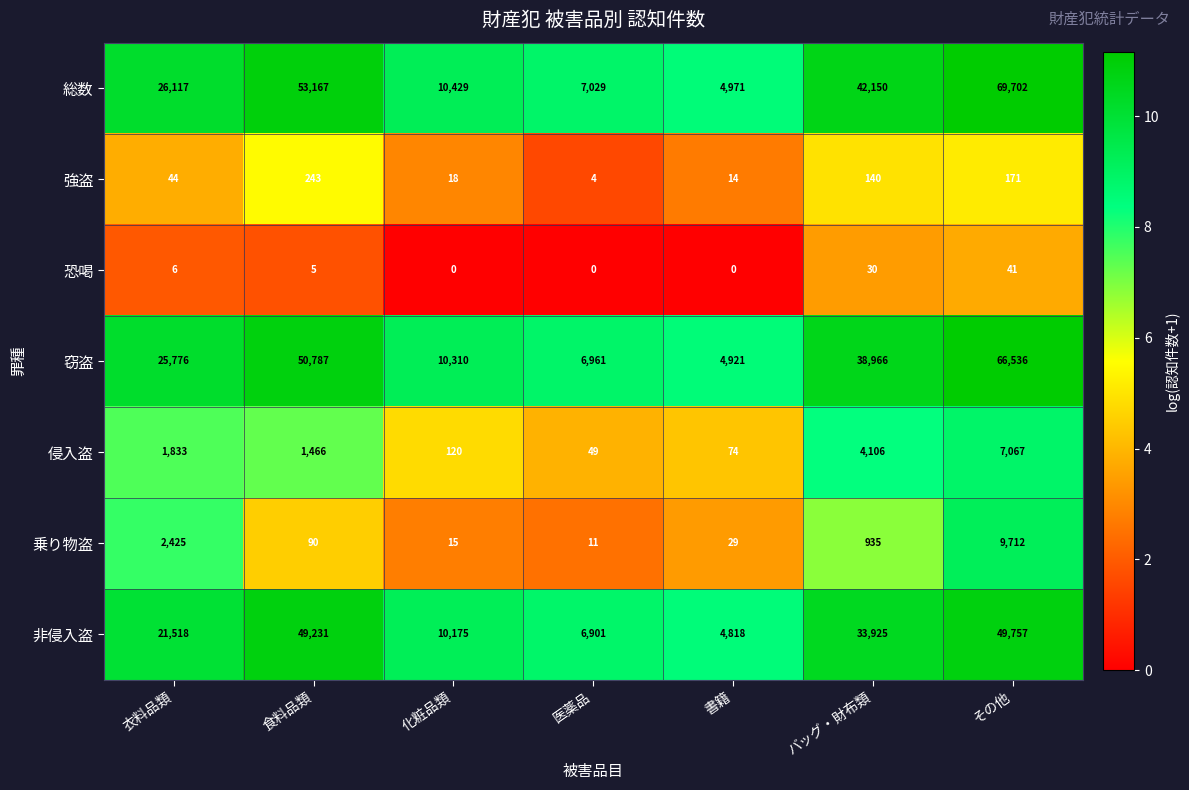

The value of 総数 at 医薬品 is 7029. True or false?

True